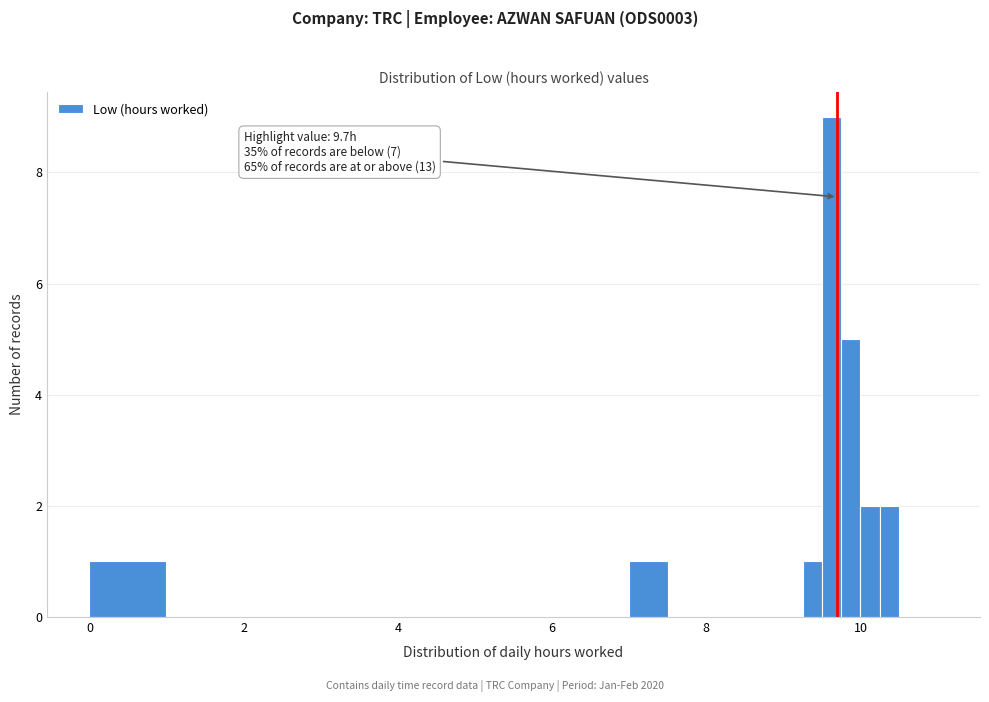

Around what value on the x-axis is the tallest bar? Give the approximate position of its centre, as read against the axis.

9.6